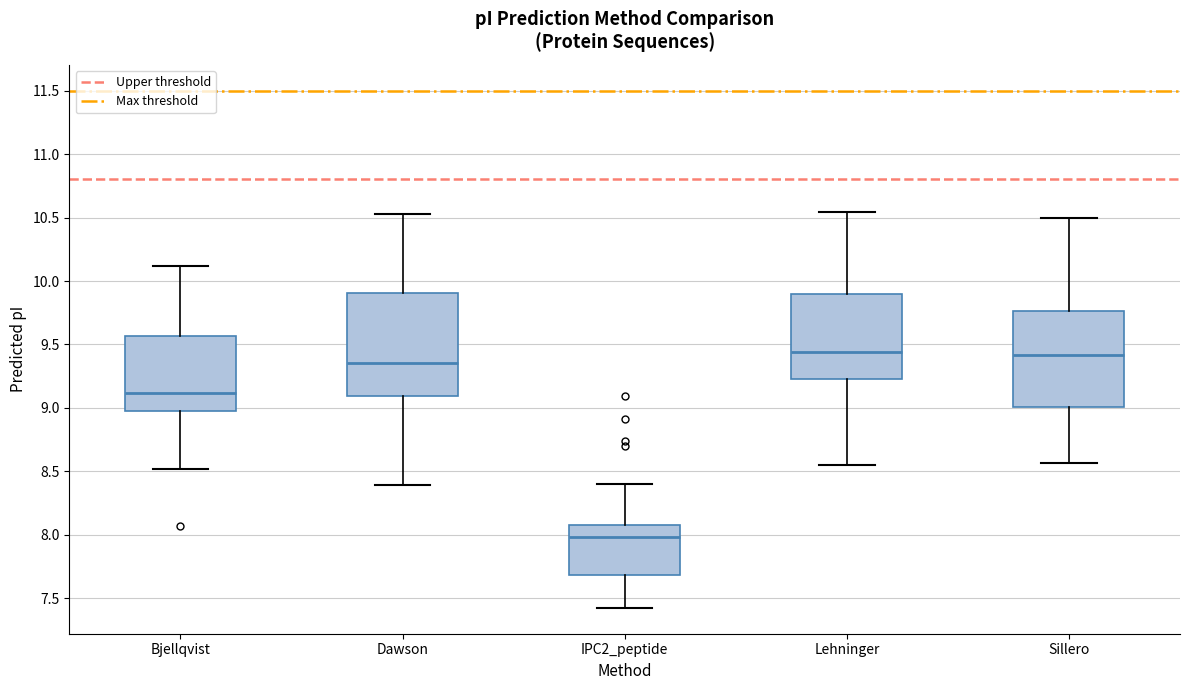

Comparing the boxes themselves (not the whiskers), which one is the tallest?

Dawson